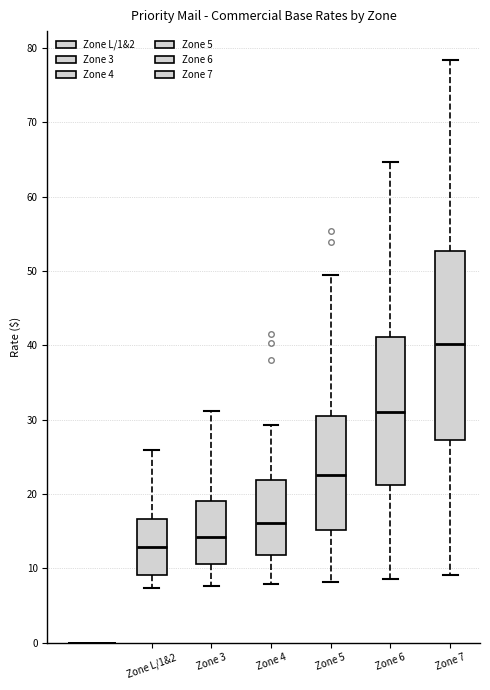

Reading left to right, transcribe this box plot: for each box, give where its median line is, the range the box spans, and where its two whiskers end, as read against the y-axis. The values are not printed on the chart, so give them approximately, as read against the axis.

Zone L/1&2: median 13, box 9 to 17, whiskers 7 to 26
Zone 3: median 14, box 11 to 19, whiskers 8 to 31
Zone 4: median 16, box 12 to 22, whiskers 8 to 29
Zone 5: median 23, box 15 to 30, whiskers 8 to 49
Zone 6: median 31, box 21 to 41, whiskers 9 to 65
Zone 7: median 40, box 27 to 53, whiskers 9 to 78